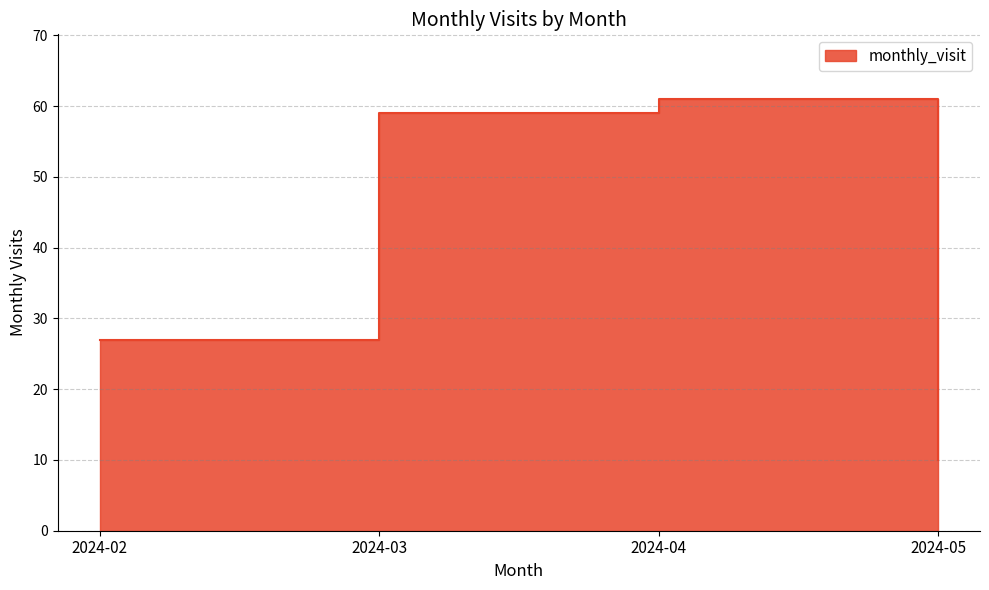

Count the number of values greater than 59.

1